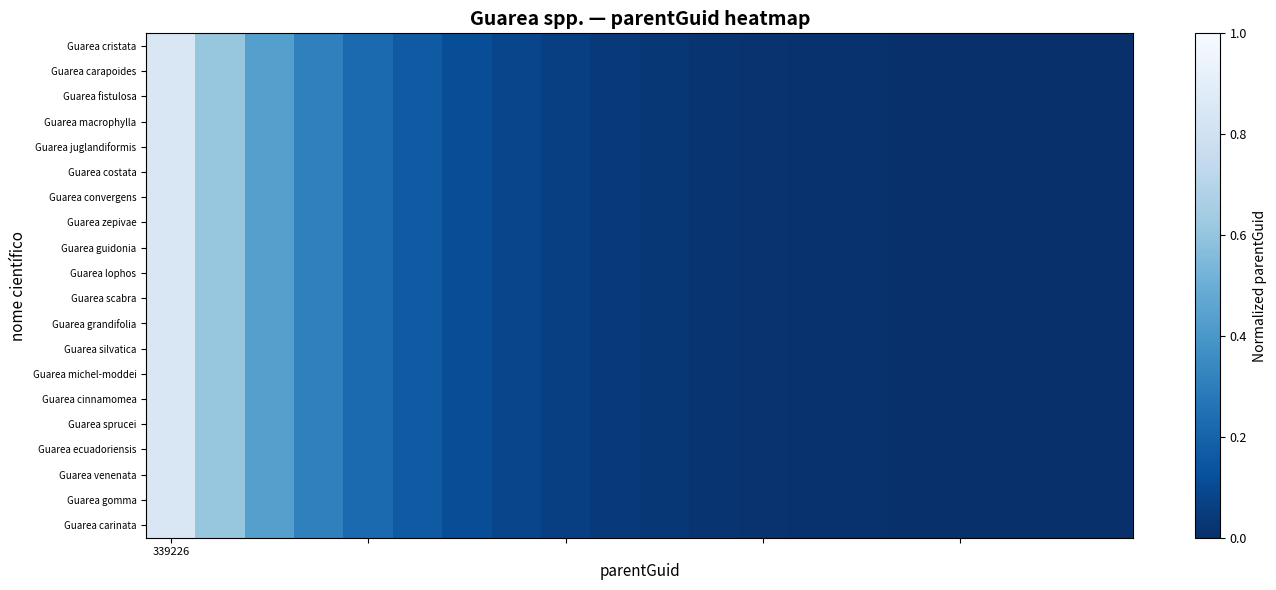

List the series in order of their peak value, lowest first.

Guarea cristata, Guarea carapoides, Guarea fistulosa, Guarea macrophylla, Guarea juglandiformis, Guarea costata, Guarea convergens, Guarea zepivae, Guarea guidonia, Guarea lophos, Guarea scabra, Guarea grandifolia, Guarea silvatica, Guarea michel-moddei, Guarea cinnamomea, Guarea sprucei, Guarea ecuadoriensis, Guarea venenata, Guarea gomma, Guarea carinata